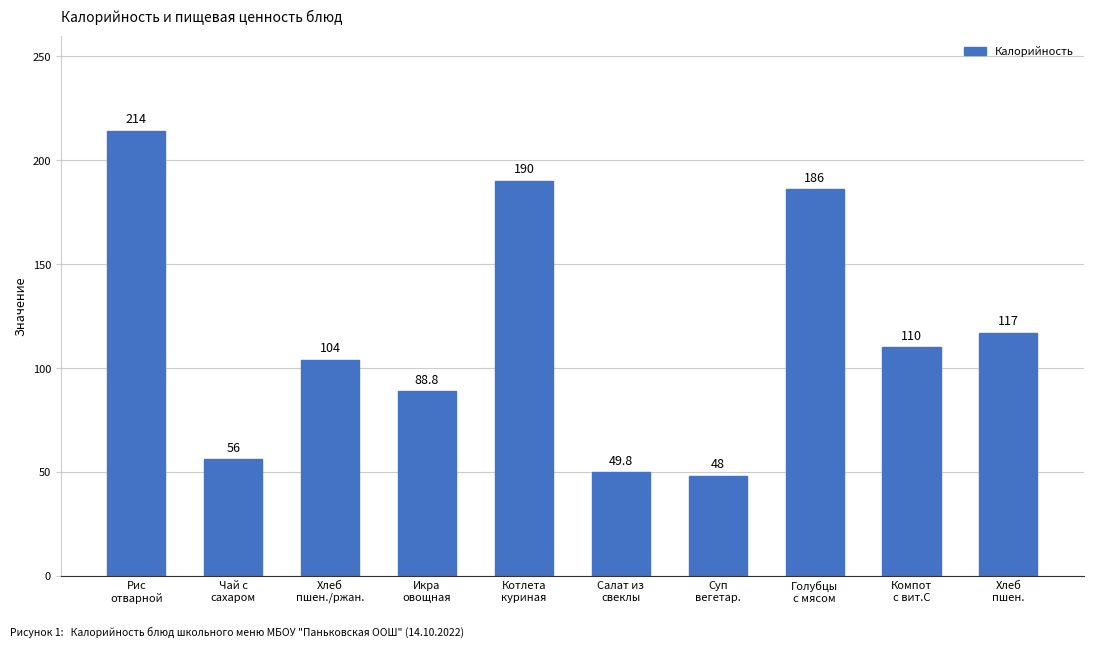

What position from the right is Салат из
свеклы?

5